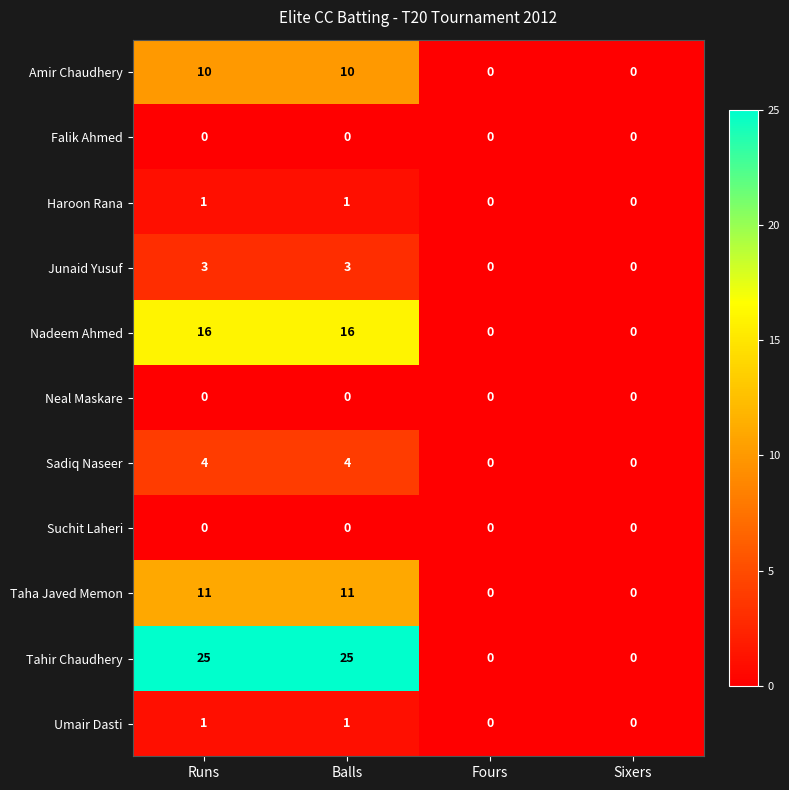

What is the sum of all Tahir Chaudhery values?

50